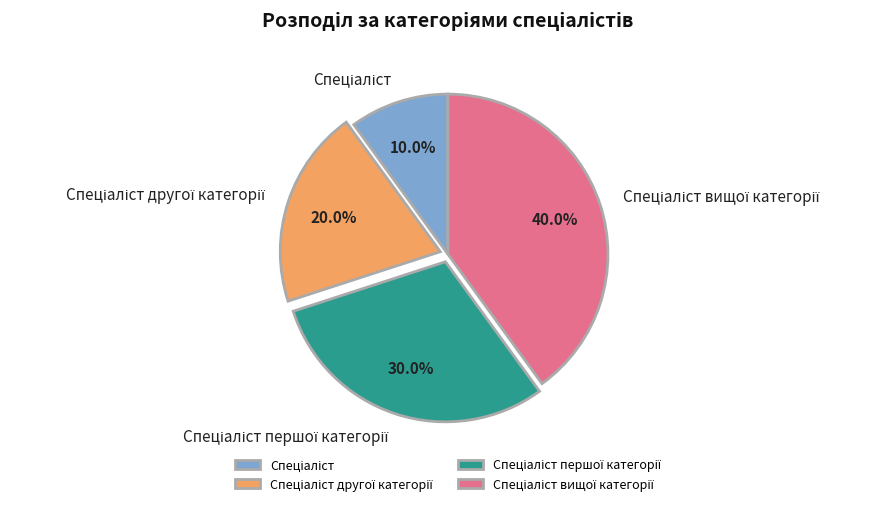

Is there any slice that represents more than half of the pie?

No